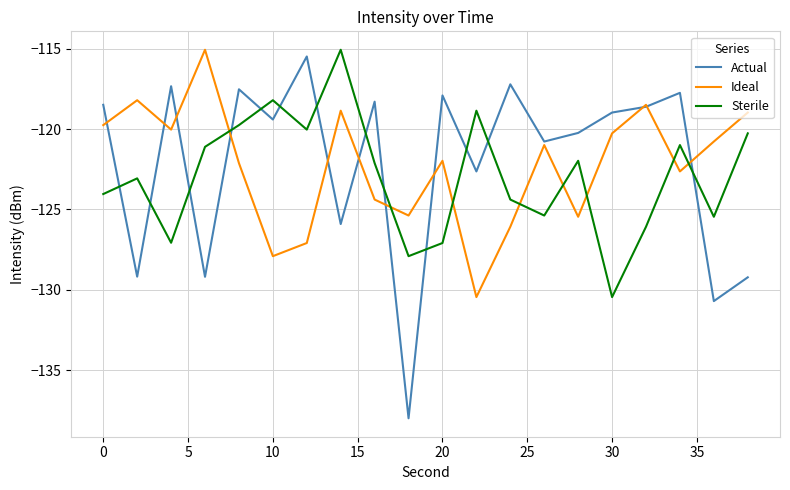

How many intersections are there between Actual and Sterile?

13